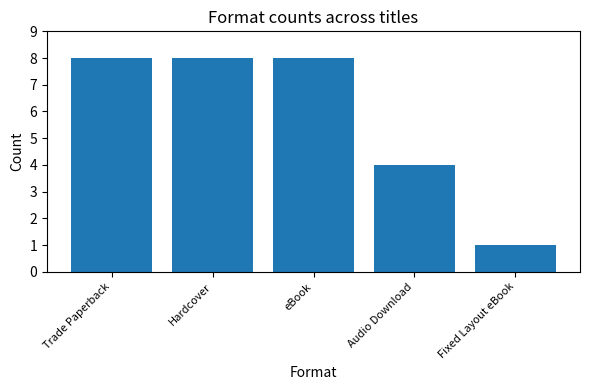

Is it true that the value at Trade Paperback is 8?

True